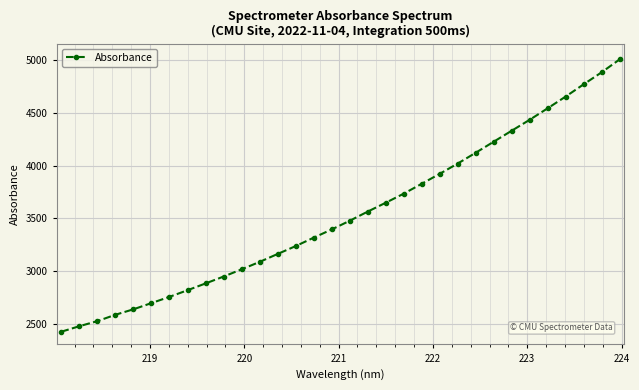

How many distinct data groups are displayed?

1